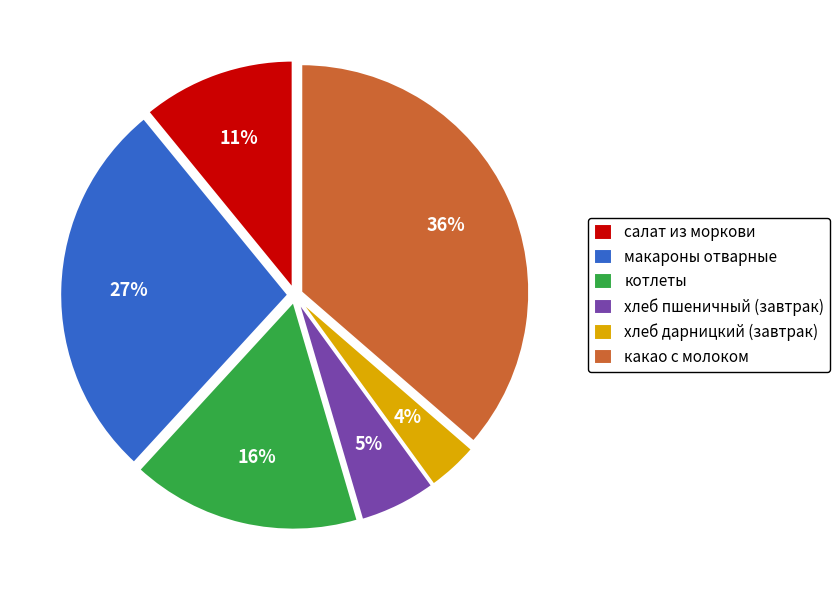

What is the ratio of the value at салат из моркови to the value at какао с молоком?

0.3